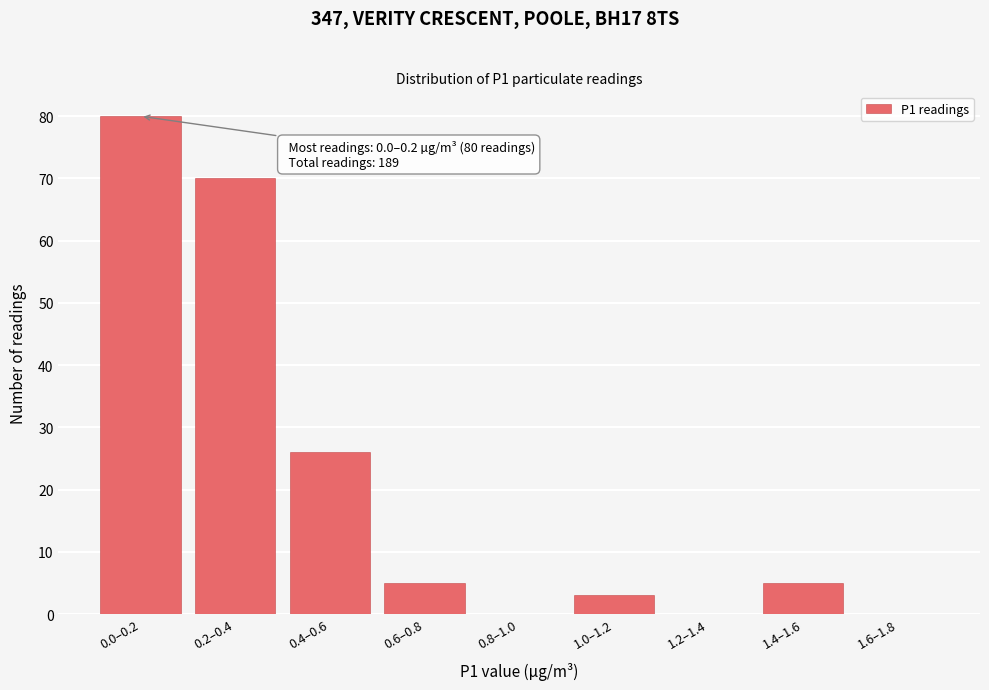

Reading left to right, transcribe all the data shown in this chart.

0.0–0.2=80	0.2–0.4=70	0.4–0.6=26	0.6–0.8=5	0.8–1.0=0	1.0–1.2=3	1.2–1.4=0	1.4–1.6=5	1.6–1.8=0